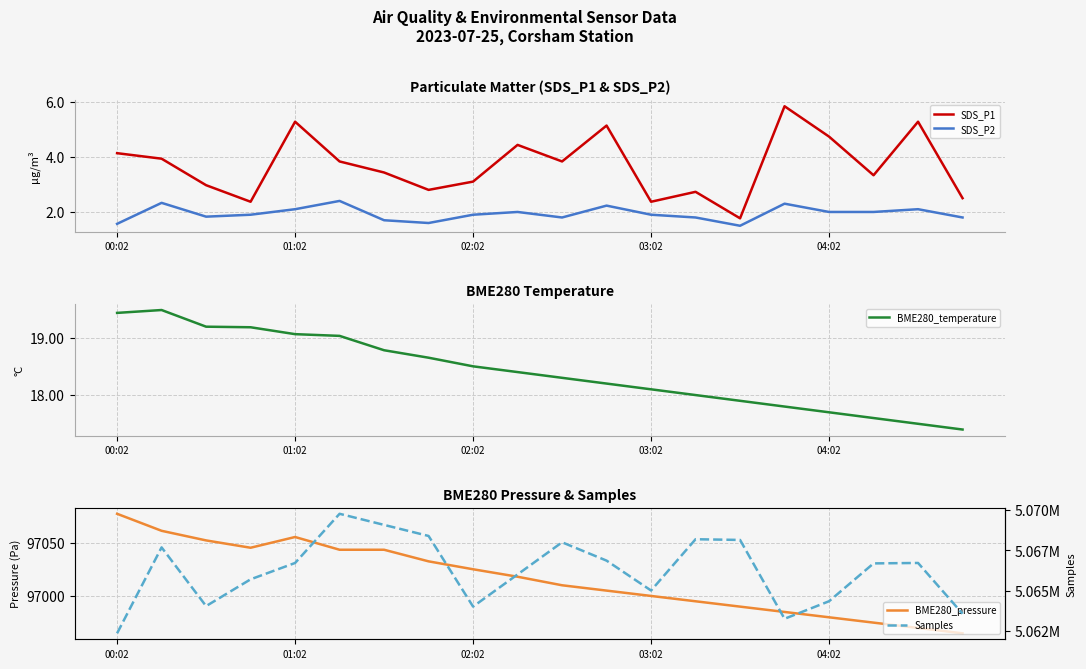

Count the number of data series in this chart.

5